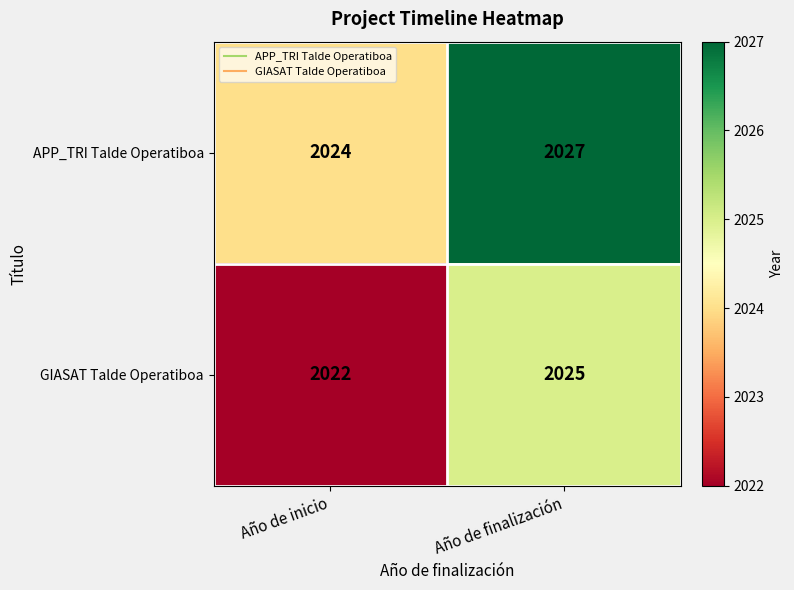

At how many categories does at least one series exceed 2023?

2